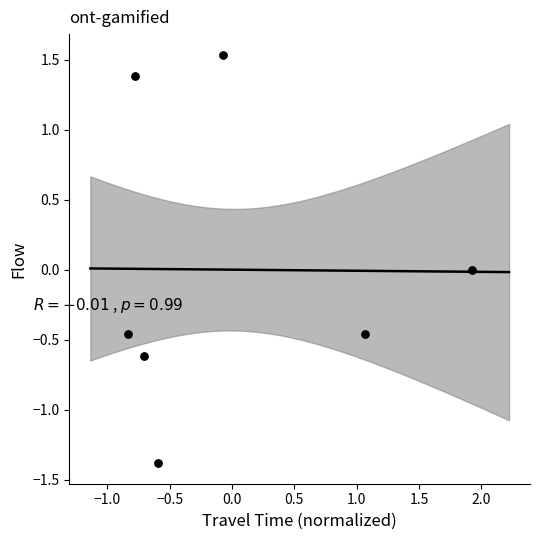

What is the range of X values (max minus min)?

2.8